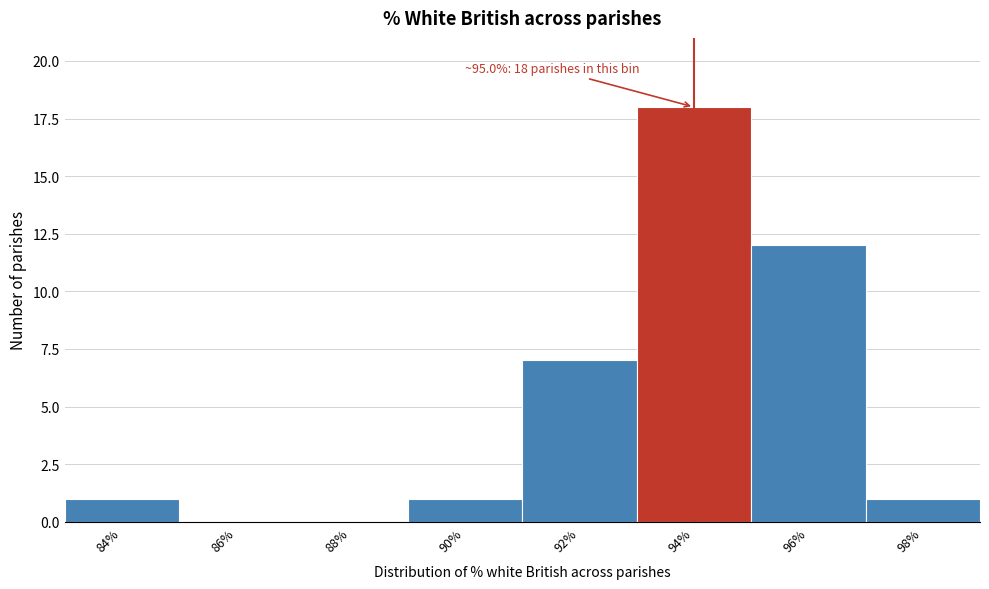

Reading left to right, extract all data points from this chart.

84%=1	86%=0	88%=0	90%=1	92%=7	94%=18	96%=12	98%=1